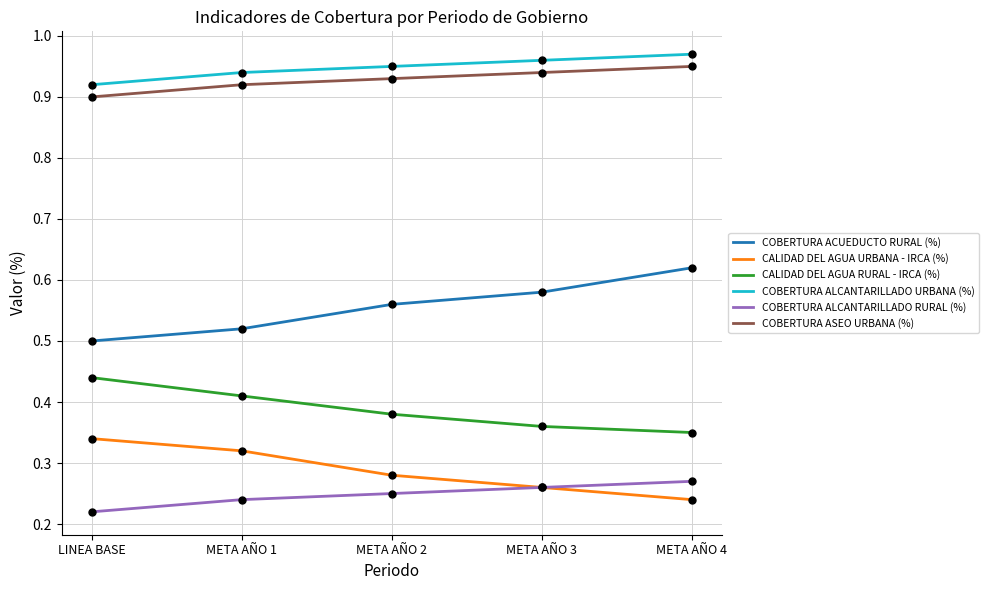

True or false: COBERTURA ACUEDUCTO RURAL (%) and COBERTURA ALCANTARILLADO URBANA (%) cross at least once.

False